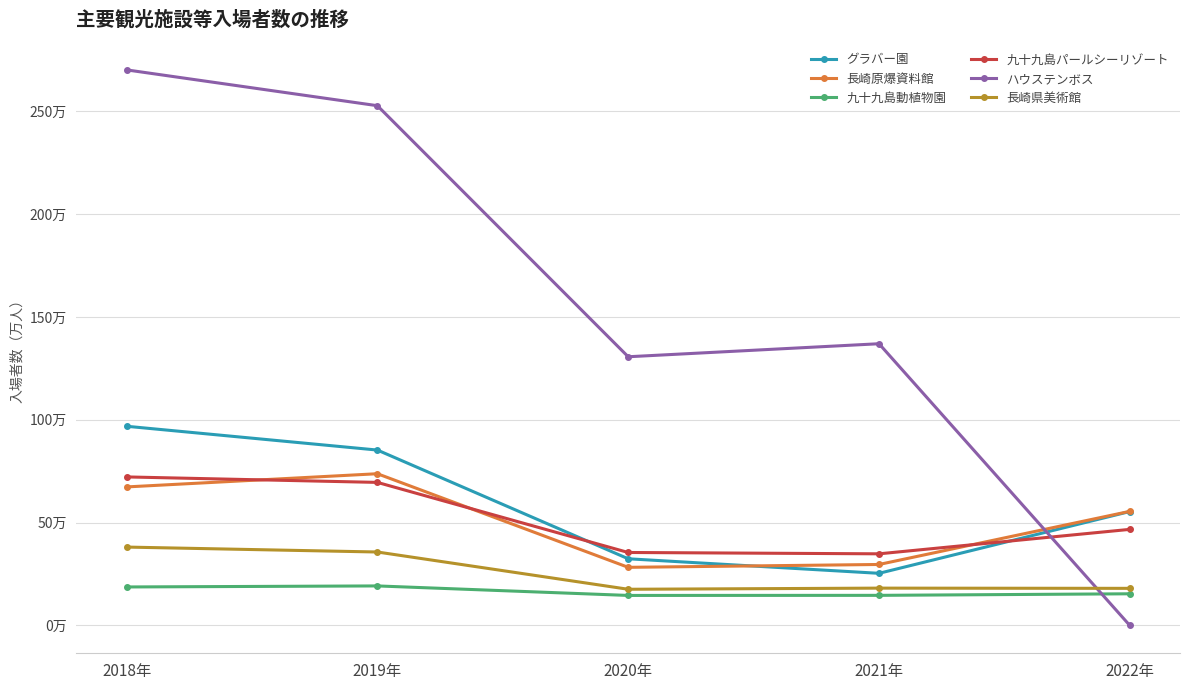

What is the sum of the 長崎県美術館 values at 2021年 and 2020年?

357768